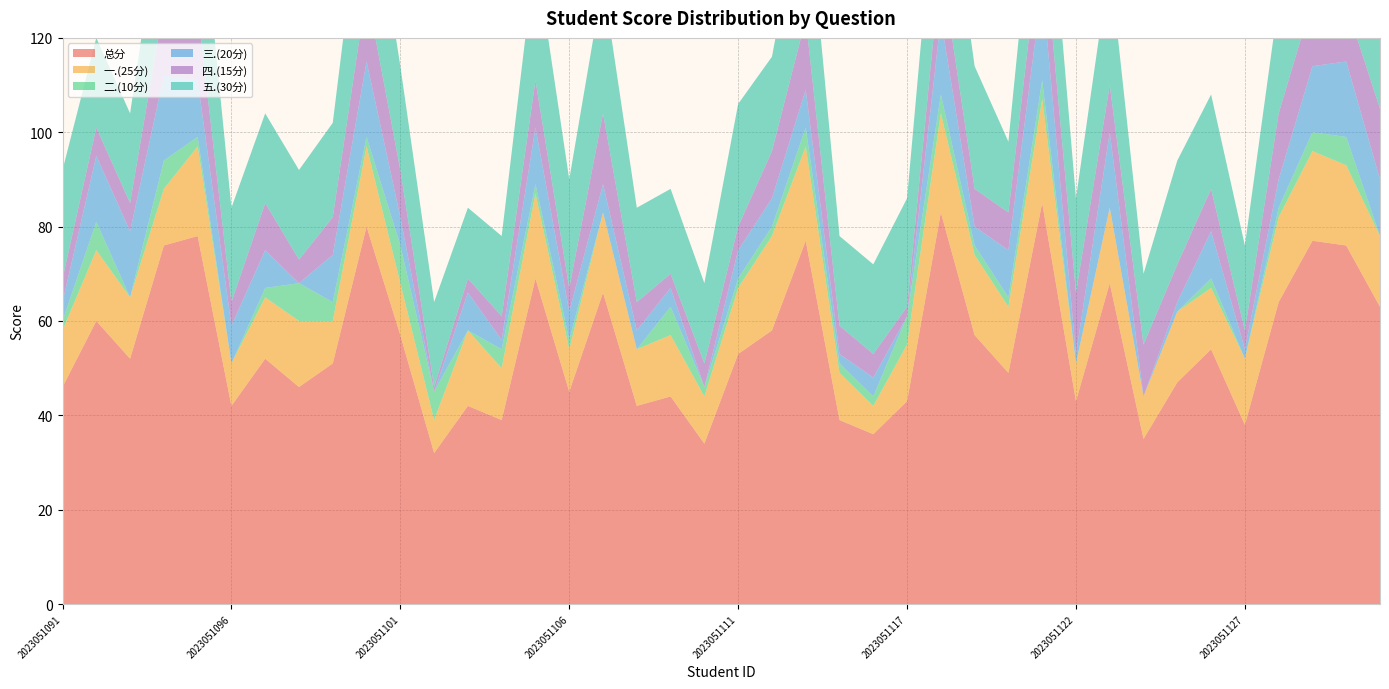

Reading right to left, transcribe all the data shown in this chart.

总分: 63	76	77	64	38	54	47	35	68	43	85	49	57	83	43	36	39	77	58	53	34	44	42	66	45	69	39	42	32	57	80	51	46	52	42	78	76	52	60	46
一.(25分): 15	17	19	18	14	13	15	9	16	8	22	14	17	21	12	6	10	20	20	14	10	13	12	17	9	18	11	16	7	11	17	9	14	13	9	19	12	13	15	12
二.(10分): 0	6	4	2	0	2	0	0	0	0	4	2	2	4	6	2	2	4	2	2	2	6	0	0	2	2	4	0	6	8	2	4	8	2	0	2	6	0	6	2
三.(20分): 12	16	14	6	2	10	2	0	16	2	20	10	4	16	0	4	2	8	6	6	0	4	4	6	6	12	2	8	0	6	16	10	0	8	8	12	18	14	14	4
四.(15分): 15	12	14	14	4	9	8	11	10	13	13	8	8	12	2	5	6	15	10	5	5	3	6	15	5	10	5	3	1	10	15	8	5	10	5	15	15	6	6	5
五.(30分): 21	25	26	24	18	20	22	15	26	20	26	15	26	30	23	19	19	30	20	26	17	18	20	28	23	27	17	15	18	22	30	20	19	19	20	30	25	19	19	23